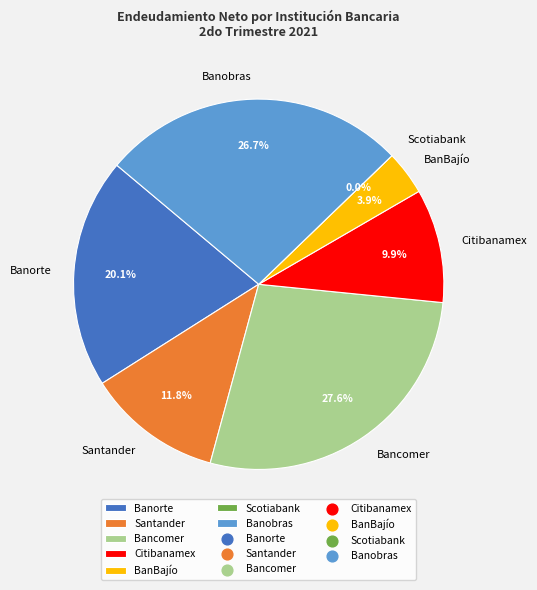

How much of the chart is everything except Santander?

88.2%